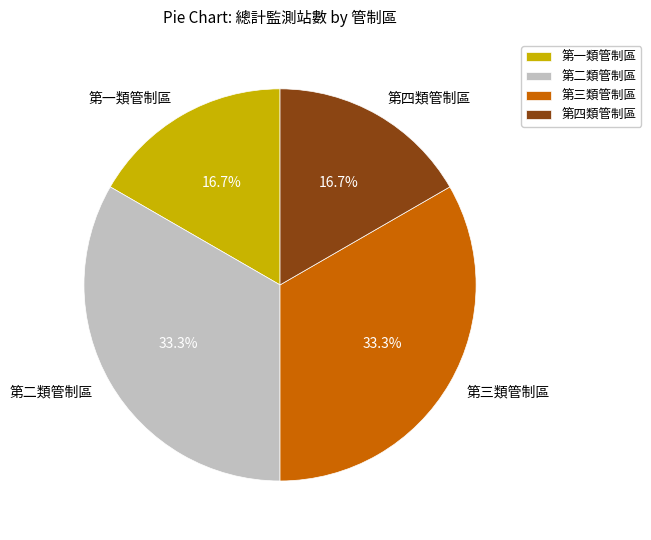

Is there any slice that represents more than half of the pie?

No